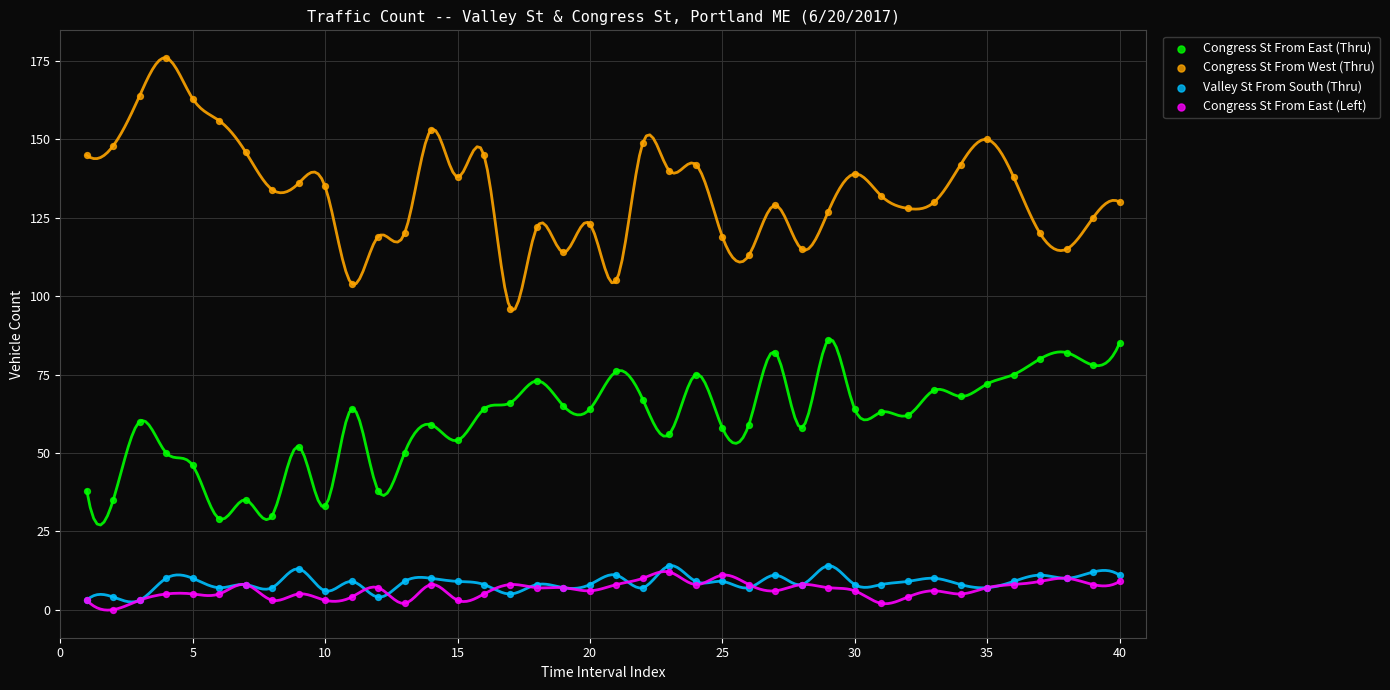

Which series has the widest spread of Y values?

Congress St From West (Thru)